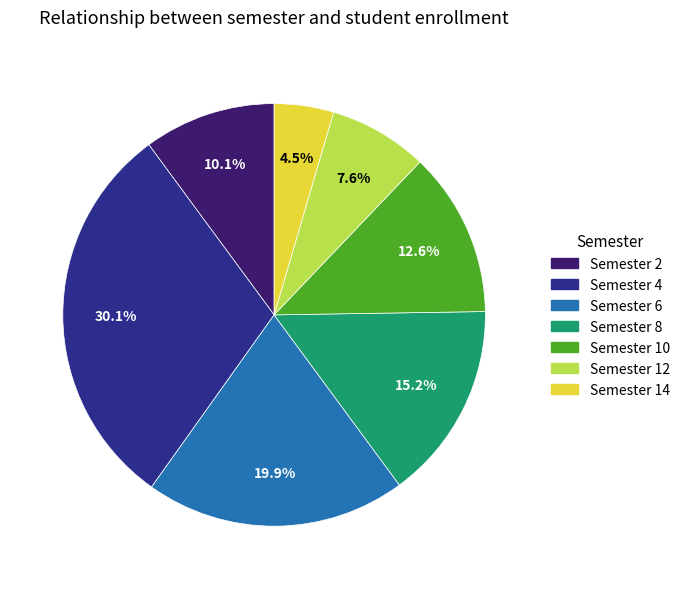

Is there a majority slice in this chart?

No